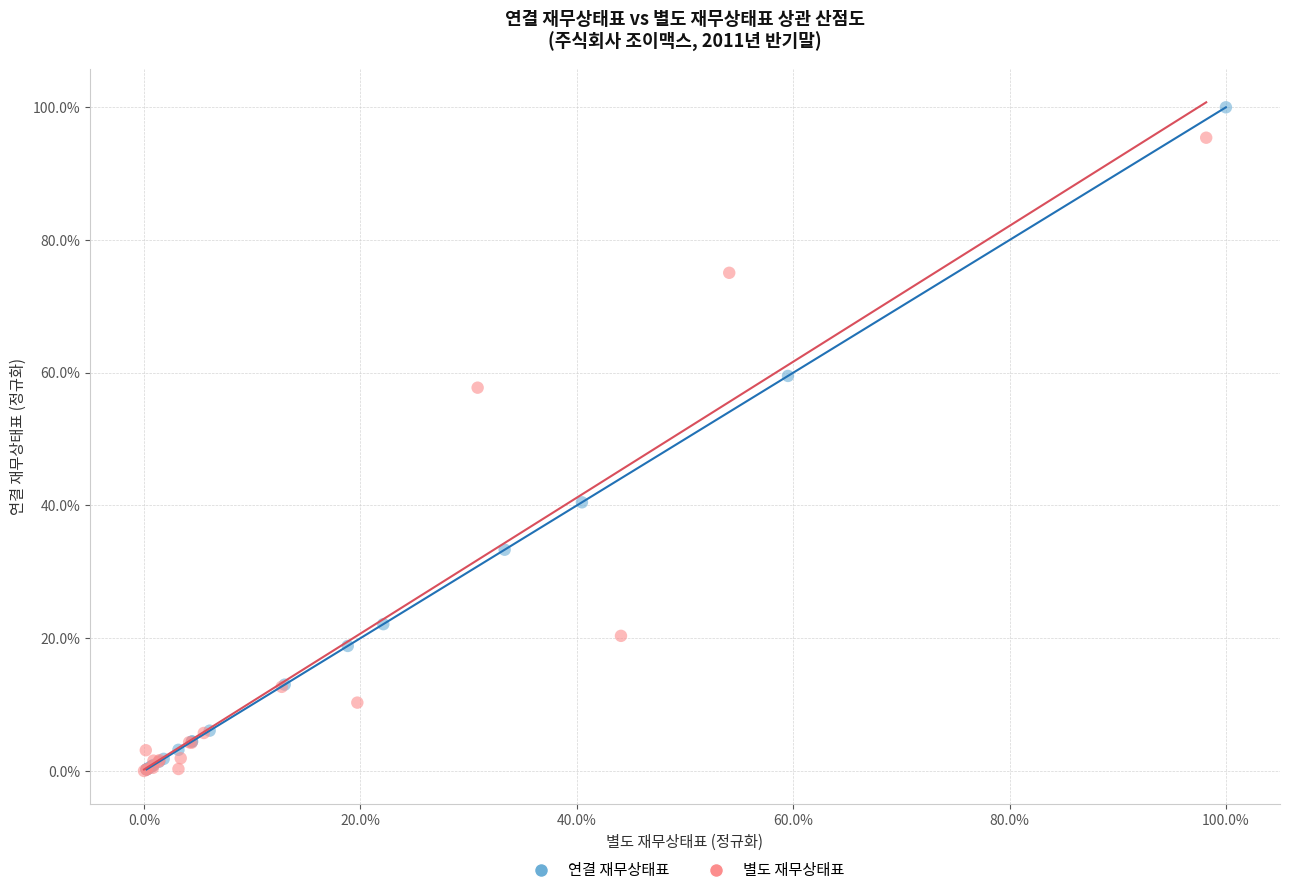

Which series has the largest Y range (max minus min)?

연결 재무상태표